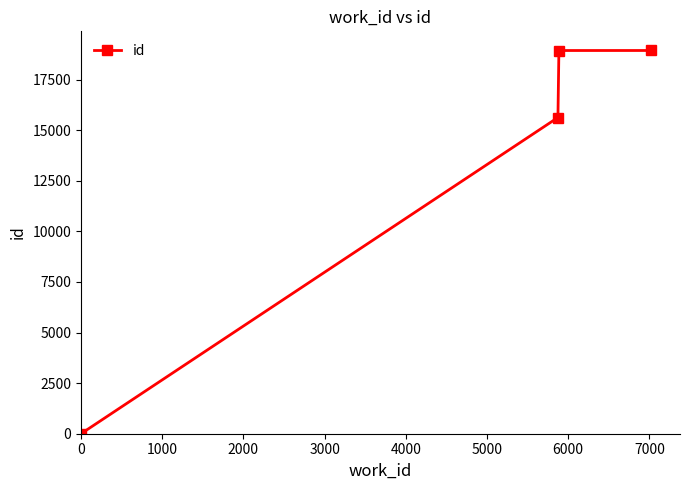

What is the sum of all values?

53510